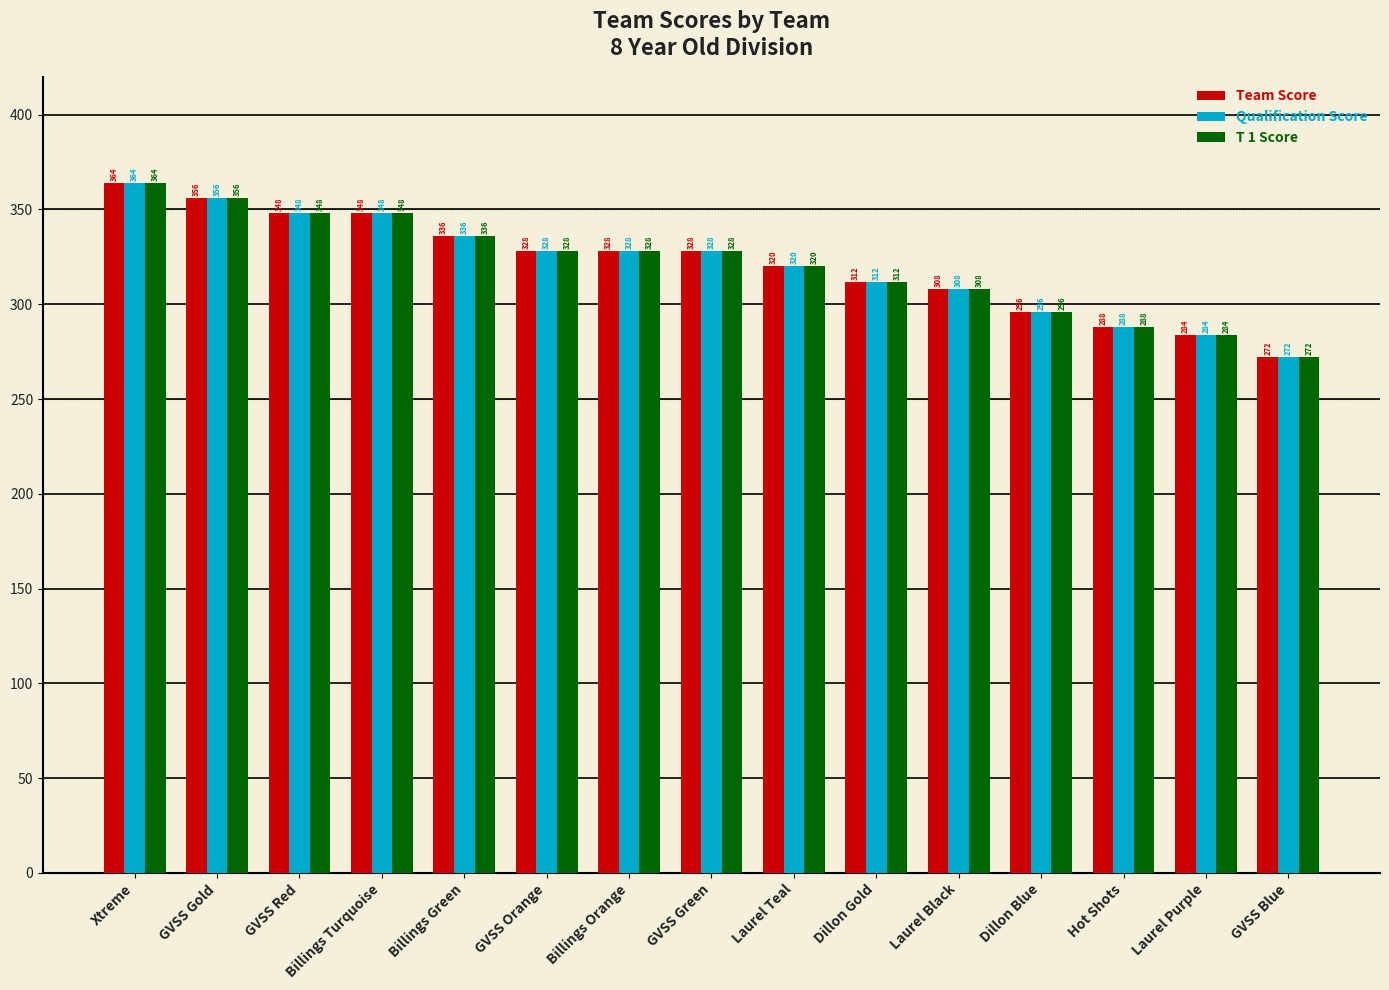

Does the chart contain any negative values?

No